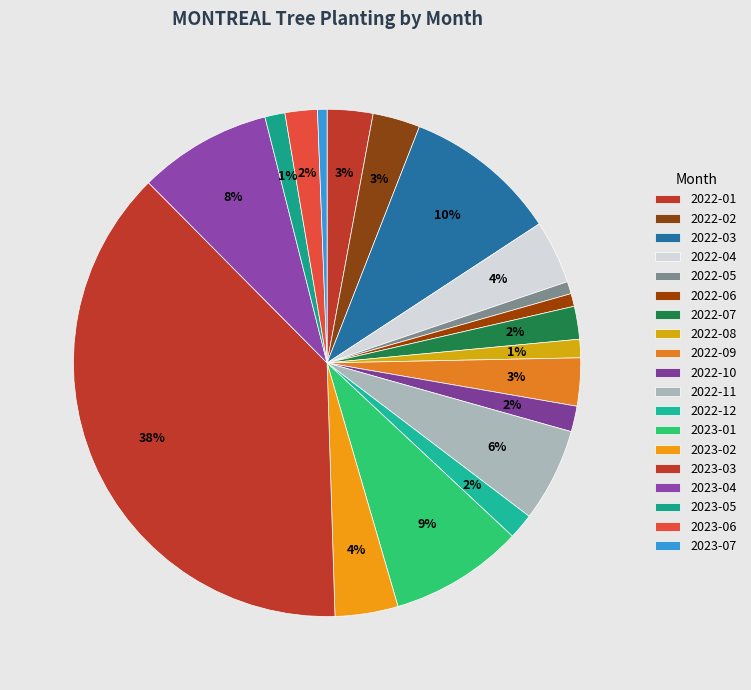

True or false: 2022-06 accounts for 1% of the total.

True